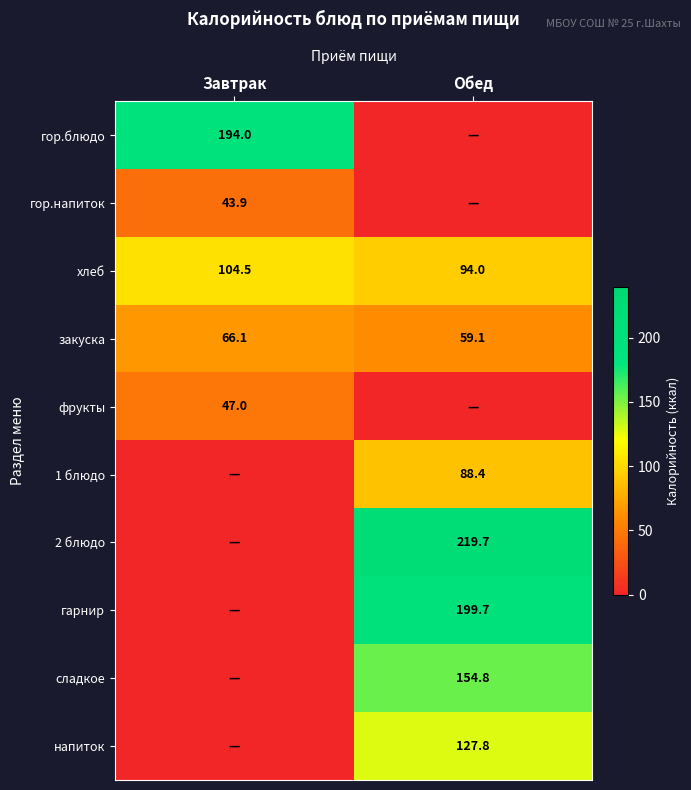

What is the average value of the закуска series?

62.6